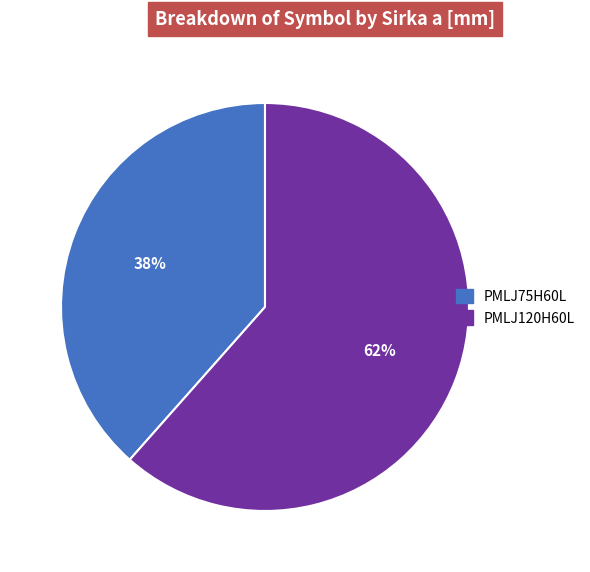

Count the number of slices in the pie.

2